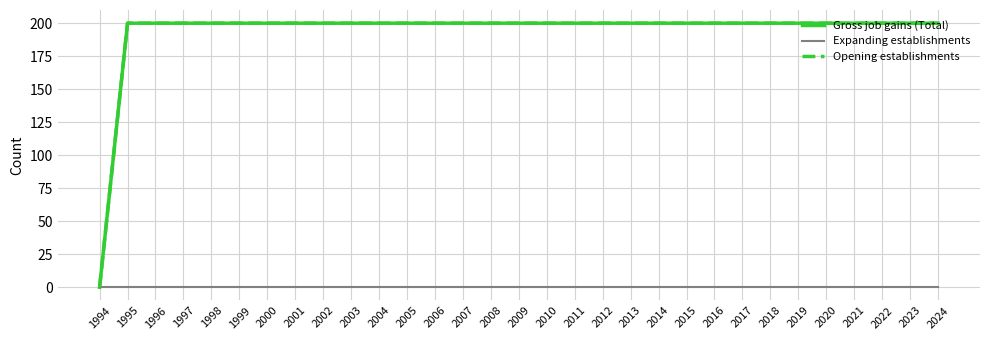

What is the difference between the highest and lowest values at 2020?

200